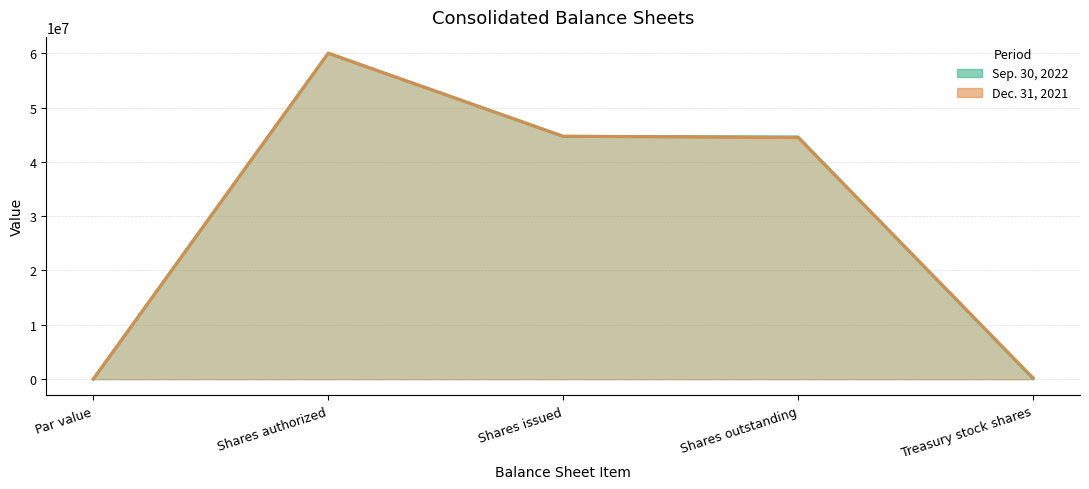

At Par value, list the series in order from smallest to largest.

Sep. 30, 2022, Dec. 31, 2021